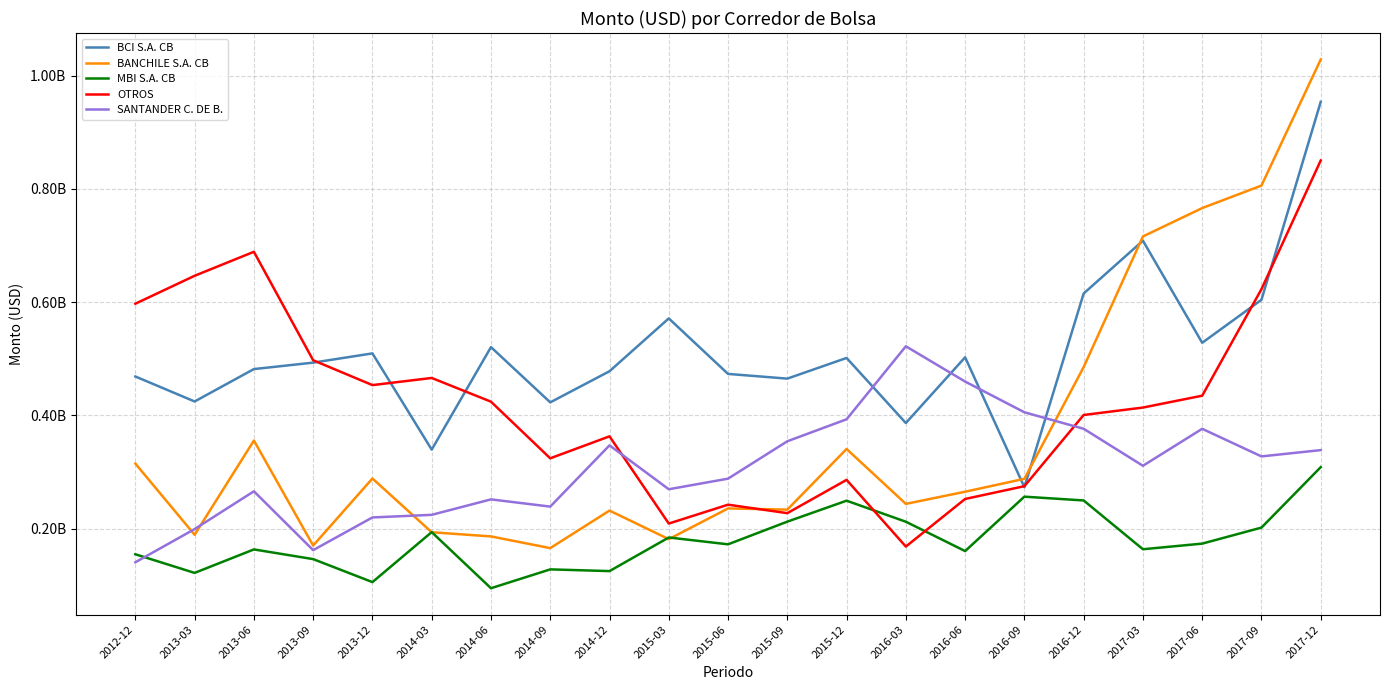

At how many categories does at least one series exceed 370913748?

21